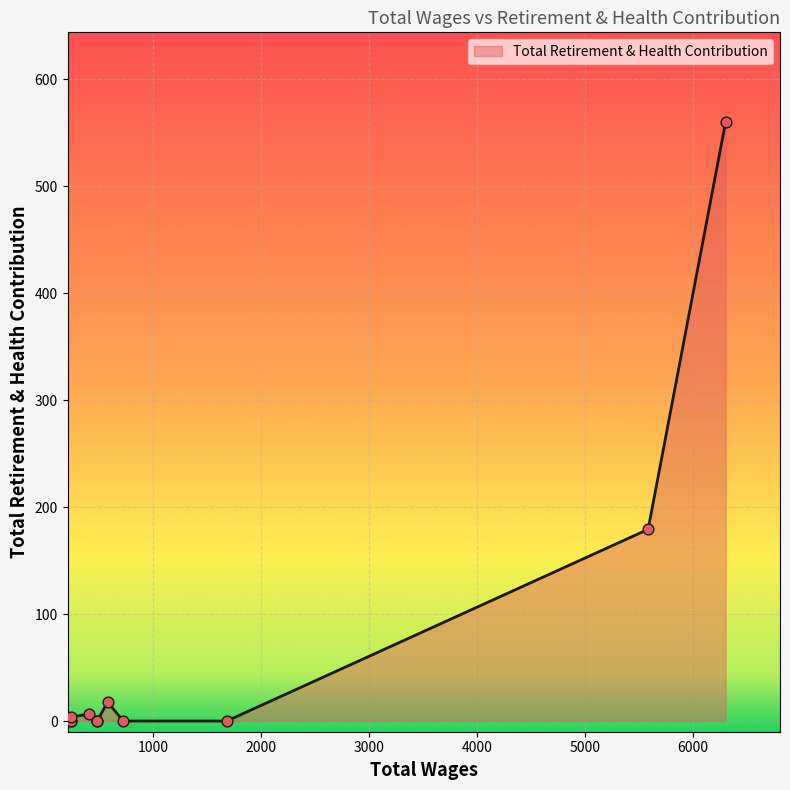

What is the change in value from 5584.4 to 480.0?

-179.2